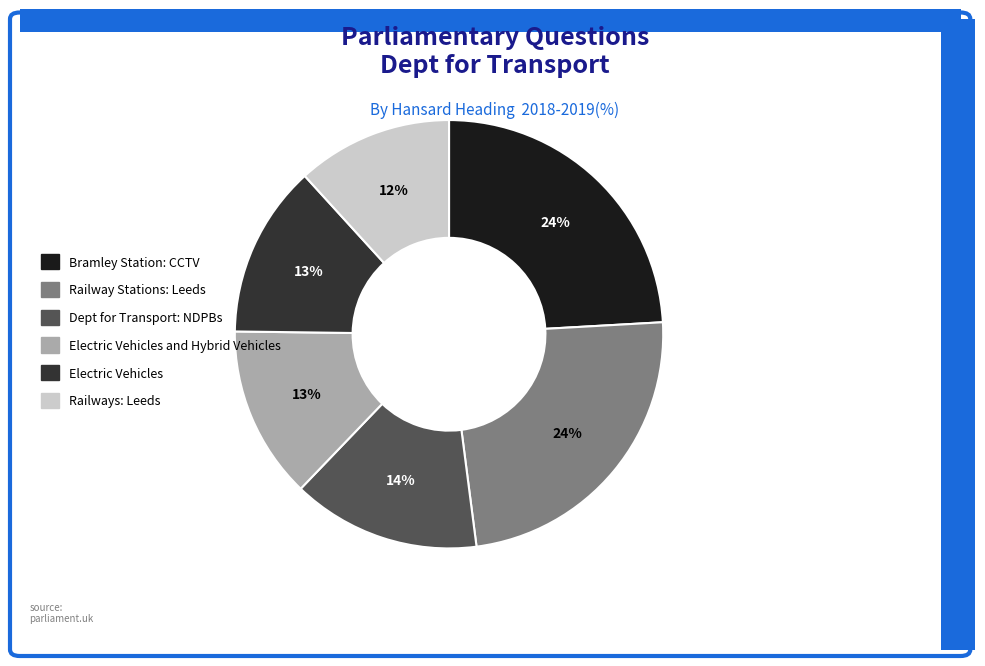

Approximately how many times larger is the value at Electric Vehicles and Hybrid Vehicles compared to Railway Stations: Leeds?

0.5